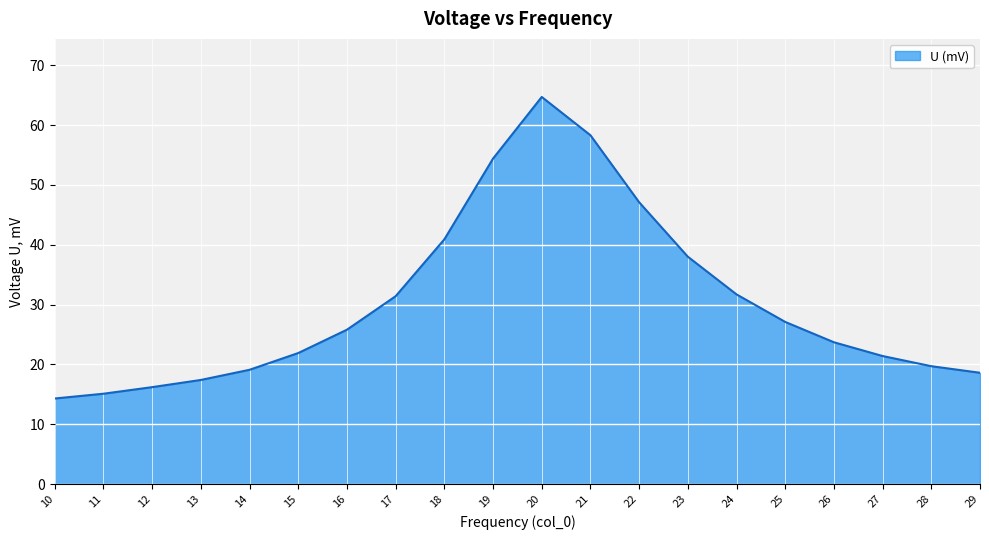

What value does the data have at 10?

14.3